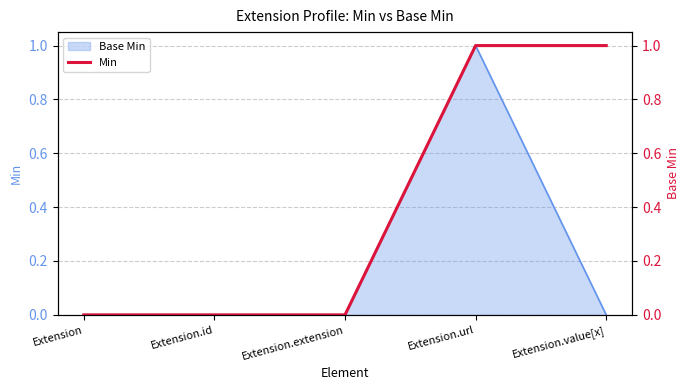

What position from the right is Extension.value[x]?

1